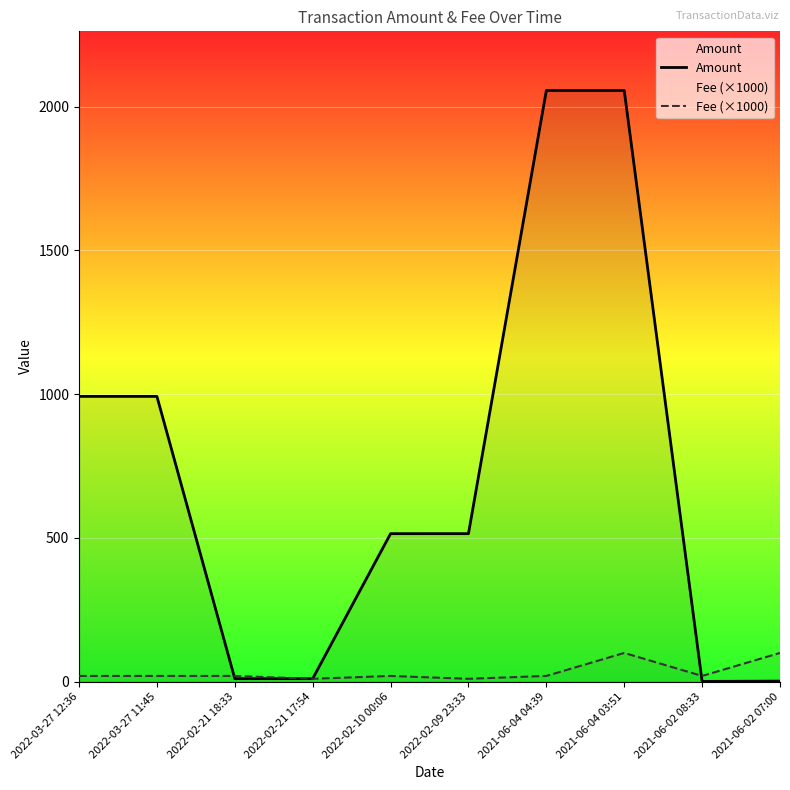

At 2021-06-04 04:39, list the series in order from smallest to largest.

Fee (×1000), Amount